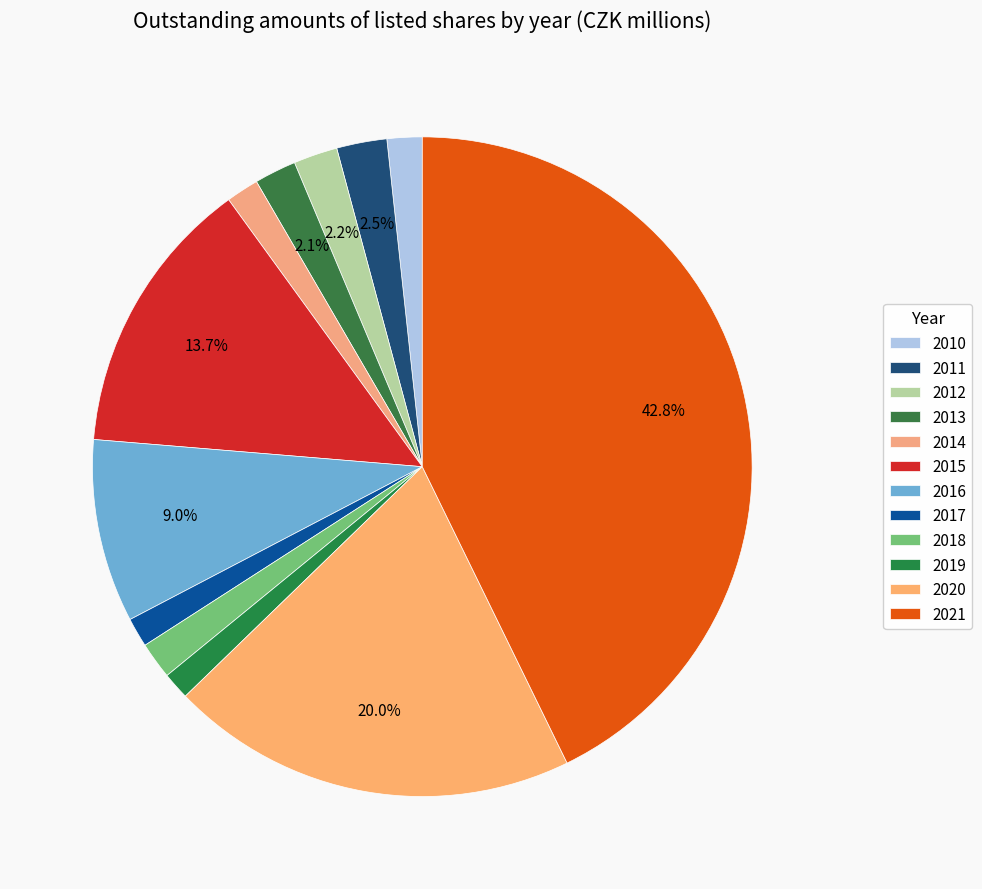

Is it true that 2015 is 14% of the pie?

True